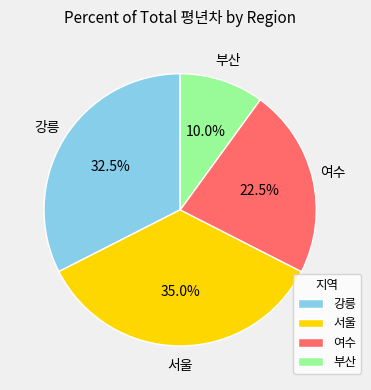

Which slice is the smallest?

부산